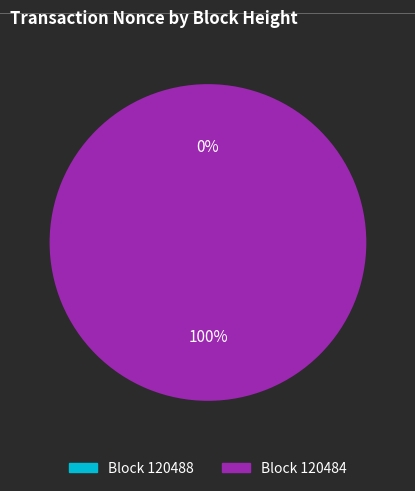

Rank the categories by value from lowest to highest.

120488, 120484